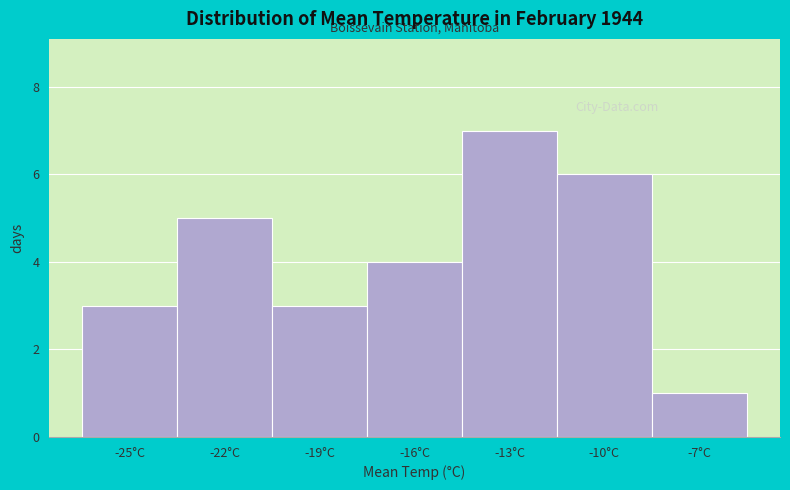

Reading left to right, what are all the values shown in this chart?

3	5	3	4	7	6	1